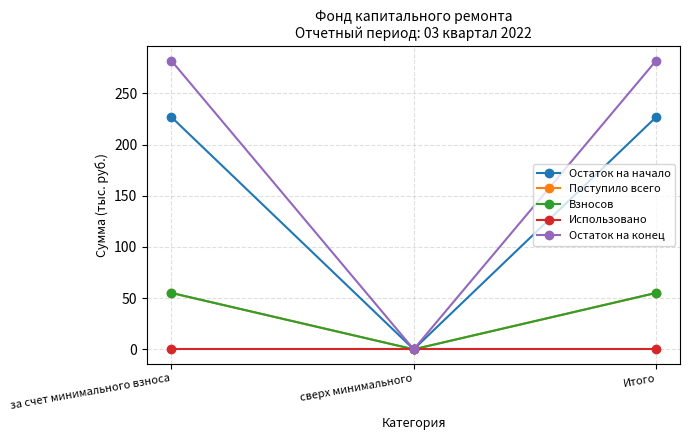

What is the maximum value shown in the chart?

282.1